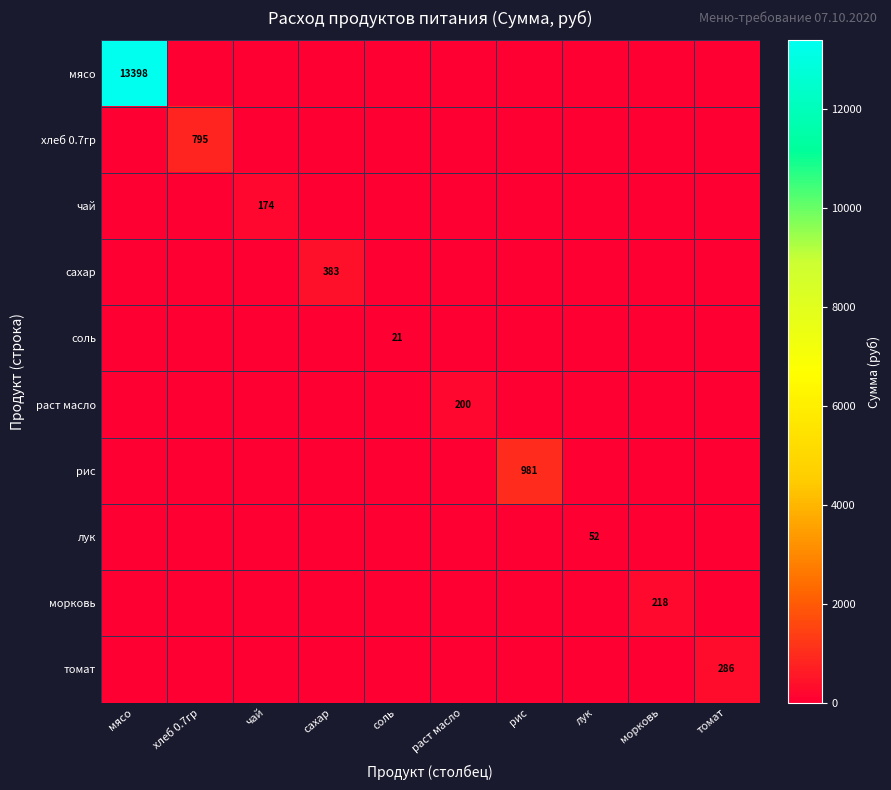

At which category does the chart reach its peak across all series?

мясо